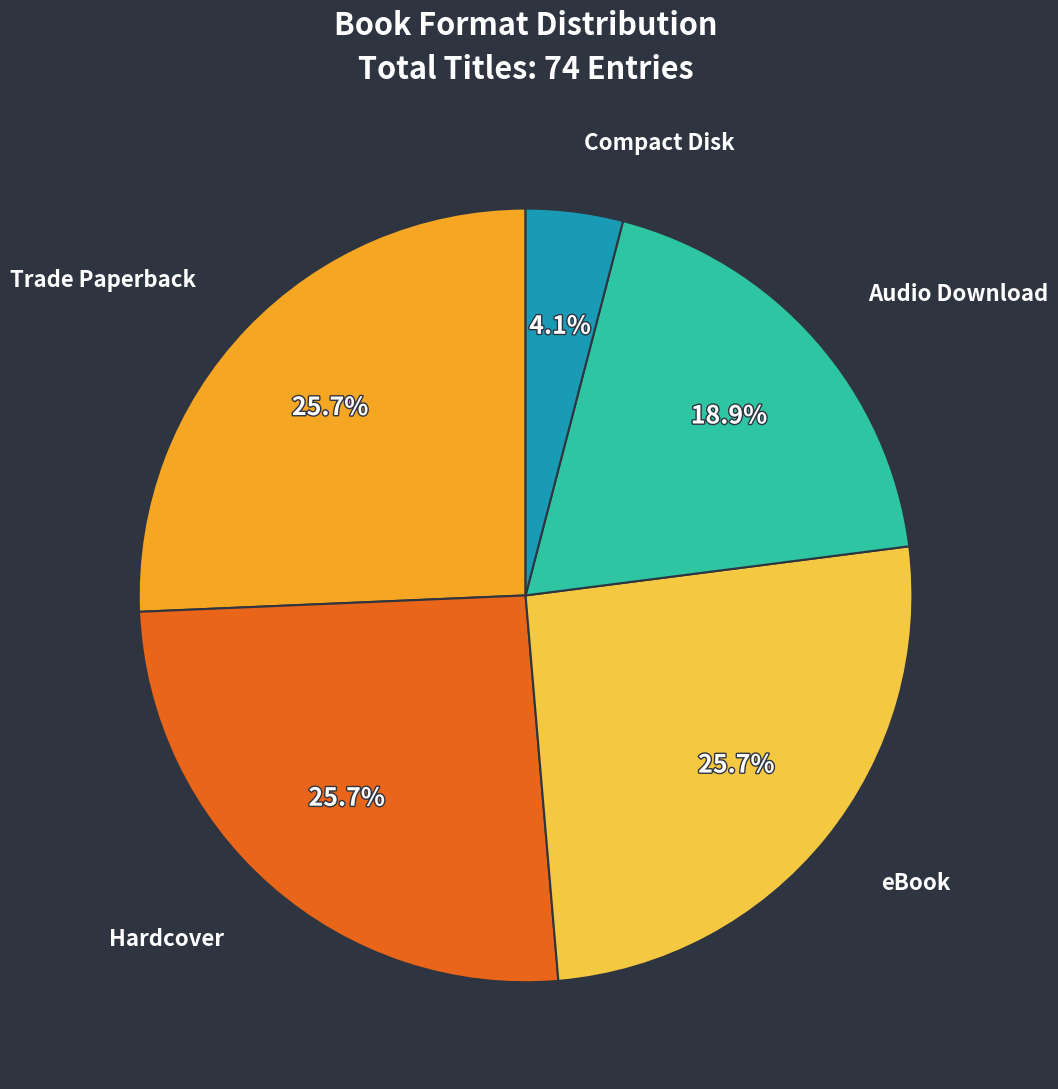

Is there a majority slice in this chart?

No